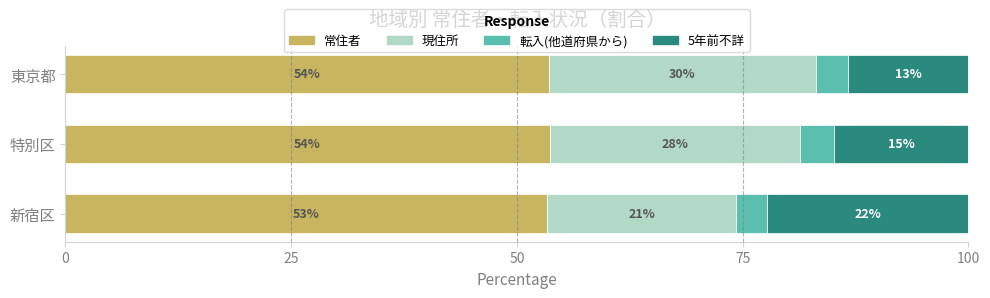

What are all the series names shown in the legend?

常住者, 現住所, 転入(他道府県から), 5年前不詳